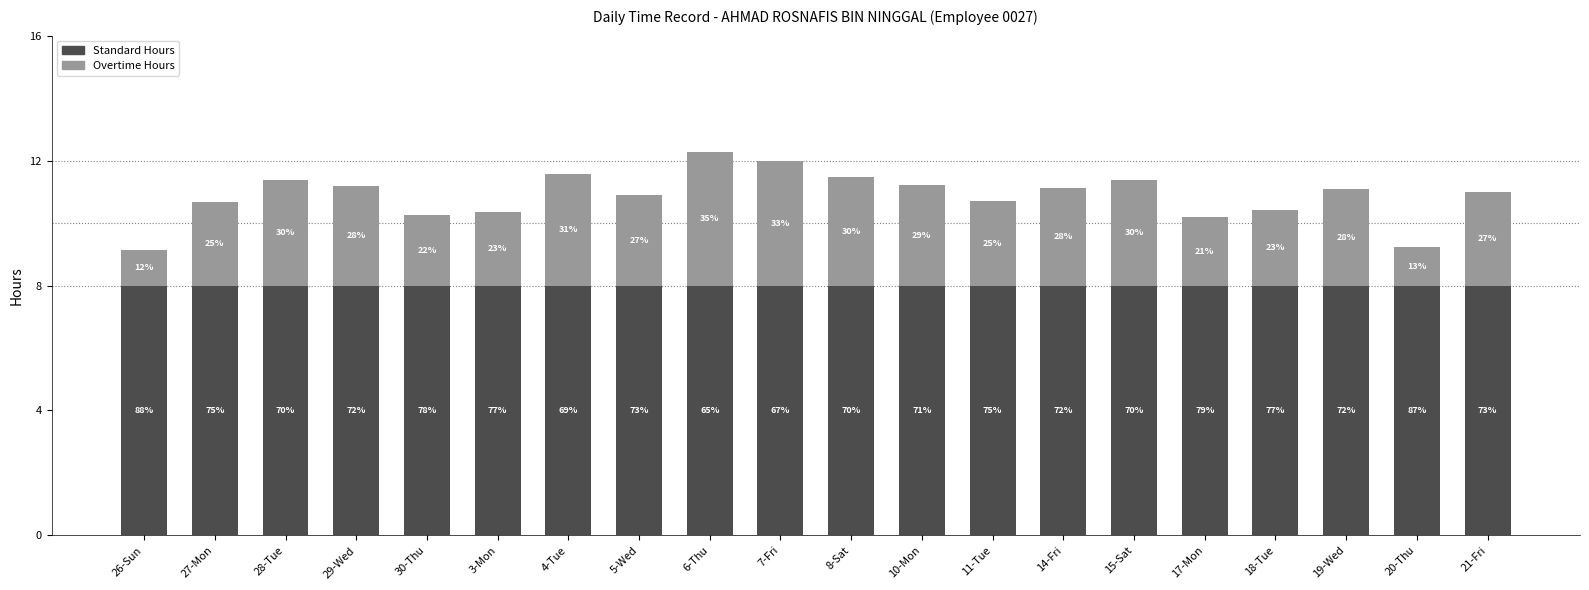

What is the label of the 6th bar from the left?

3-Mon